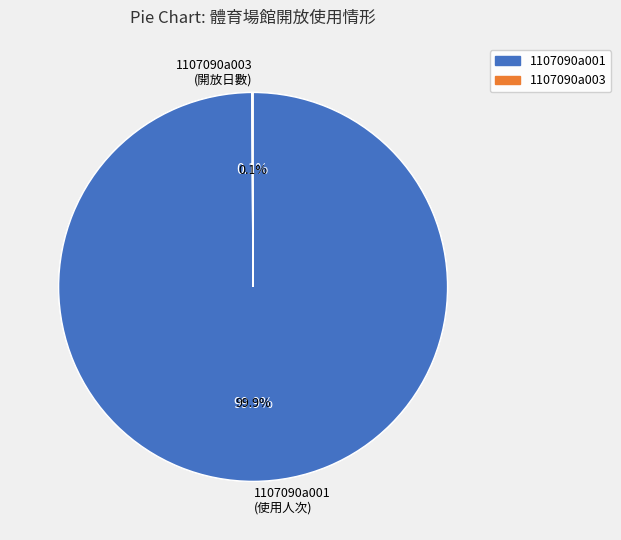

How many slices are in this pie chart?

2